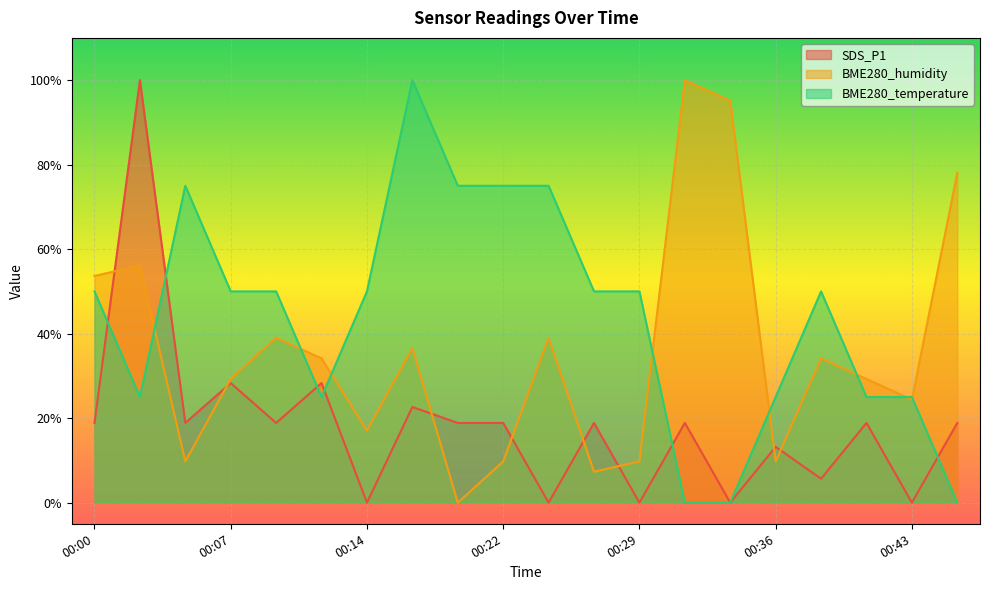

True or false: BME280_humidity and SDS_P1 cross at least once.

True